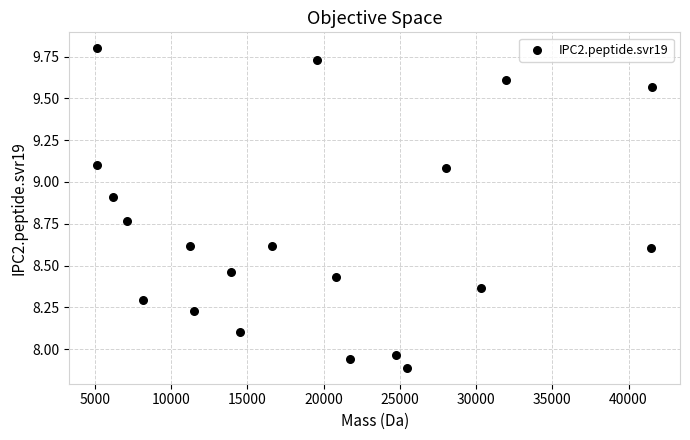

What is the range of X values (max minus min)?

36408.4